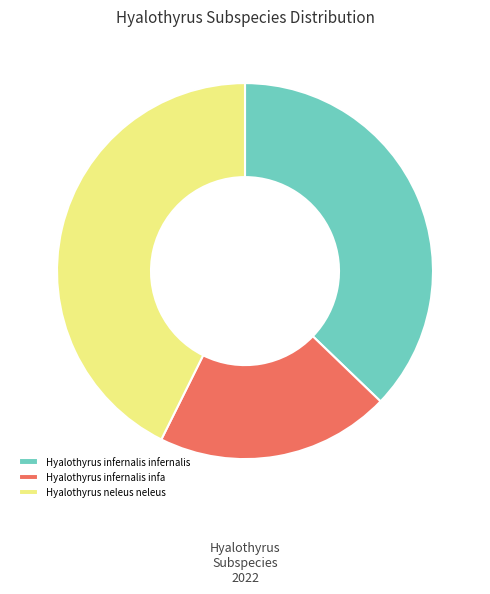

Rank the categories by value from lowest to highest.

Hyalothyrus infernalis infa, Hyalothyrus infernalis infernalis, Hyalothyrus neleus neleus